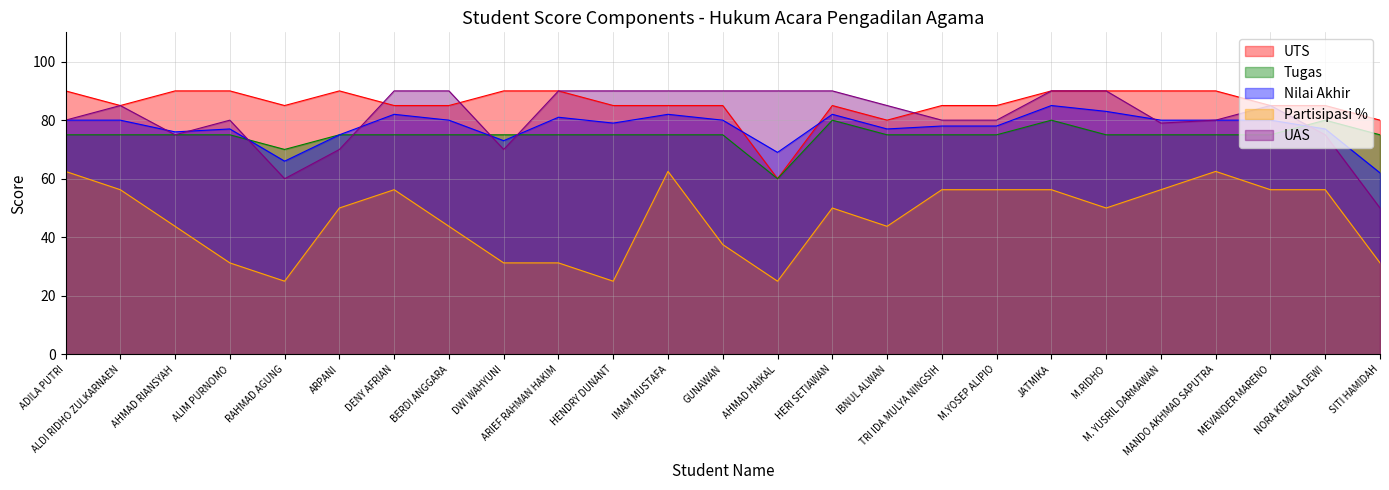

What is the sum of all UAS values?

2034.0